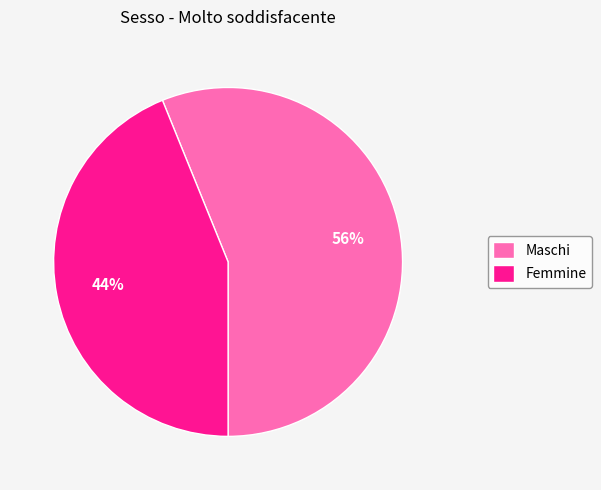

Is there any slice that represents more than half of the pie?

Yes